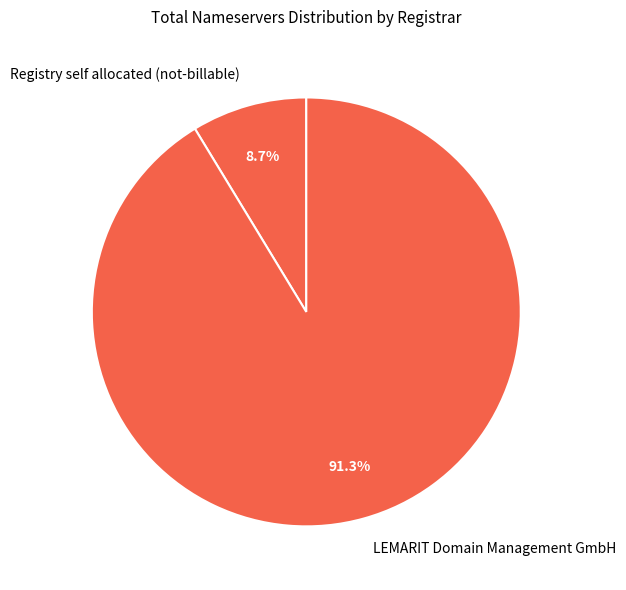

The Registry self allocated (not-billable) slice represents 9% of the pie. True or false?

True